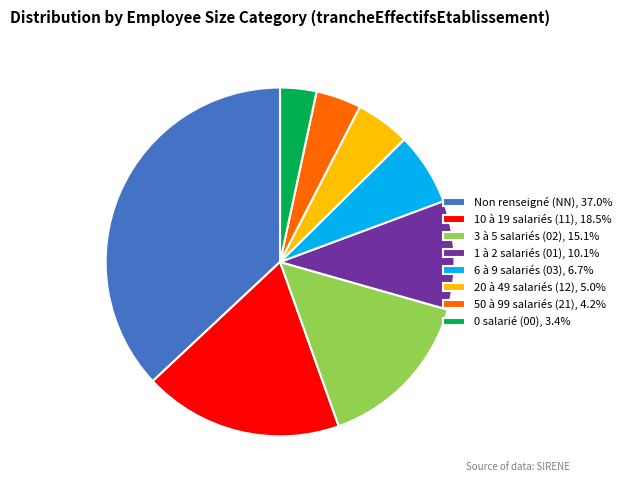

Count the number of slices in the pie.

8